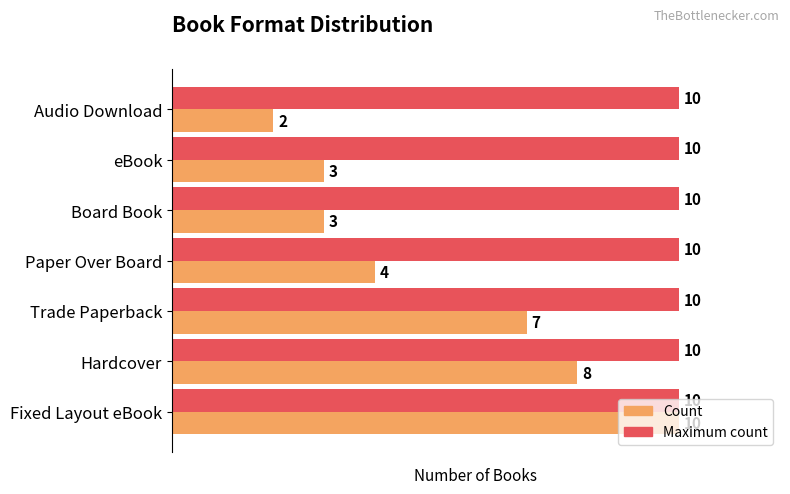

What is the difference between the highest and lowest values at Trade Paperback?

3